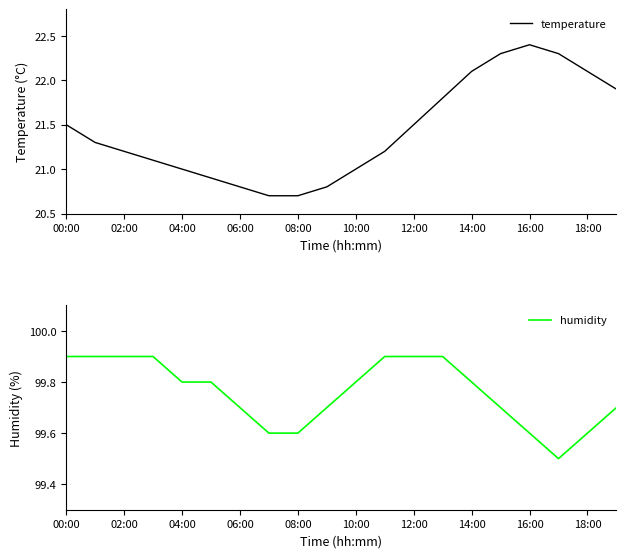

True or false: temperature and humidity intersect in this chart.

False